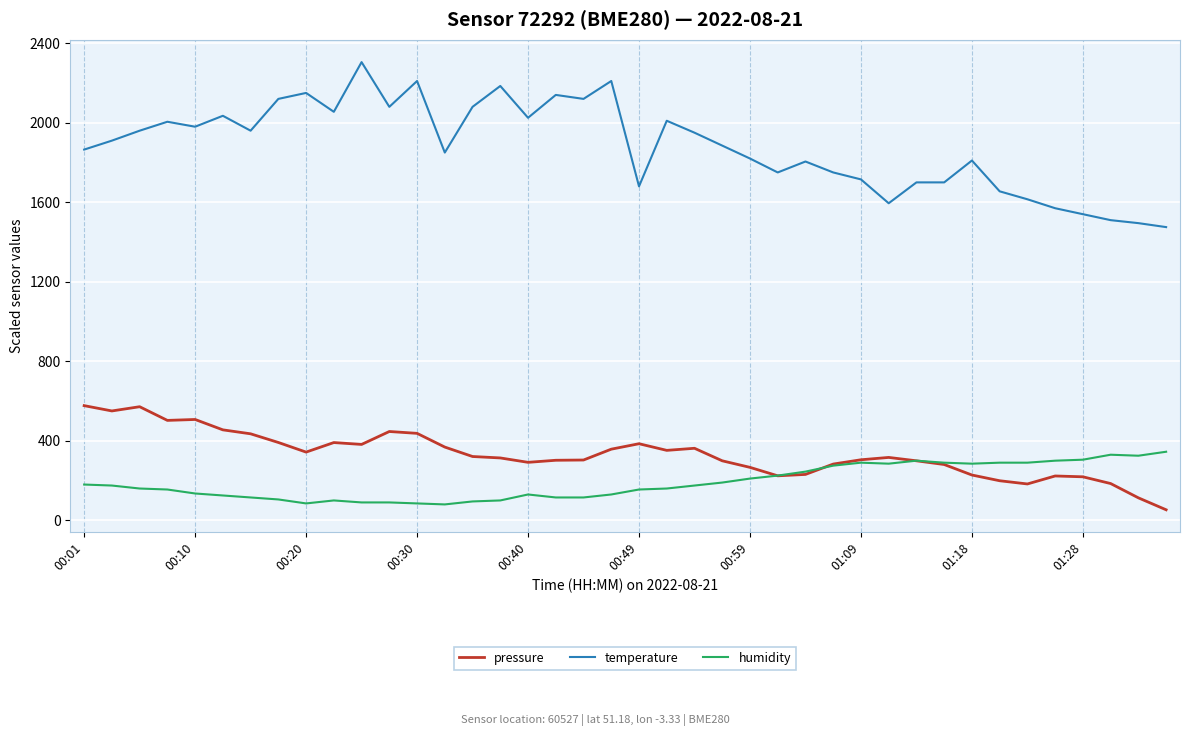

What is the average value of the humidity series?

190.9